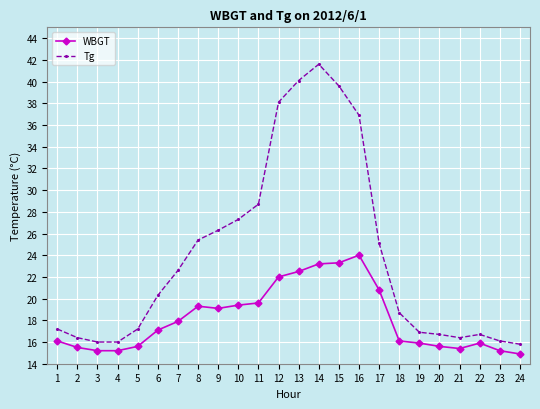

True or false: Tg has a value of 4.8 at 23.

False